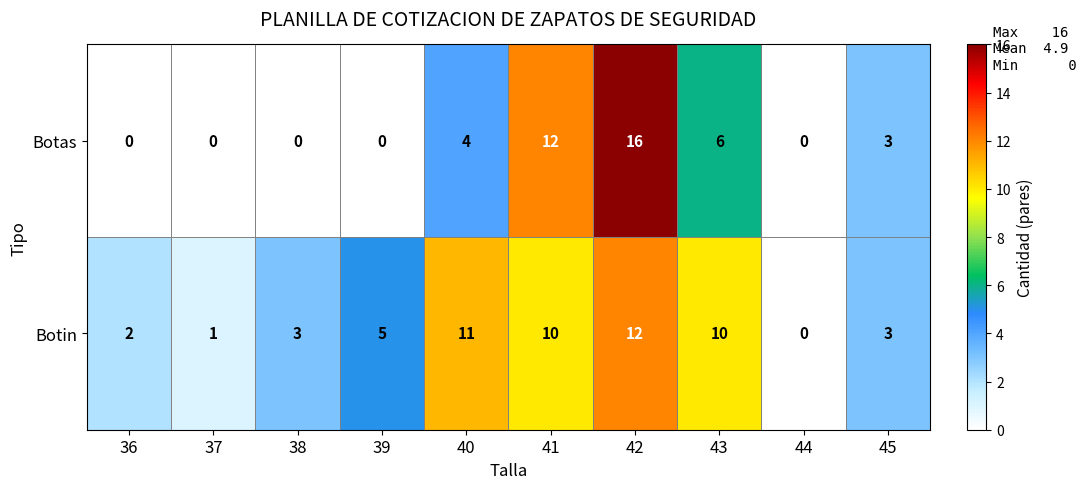

Where does the Botas series first go above 3?

40